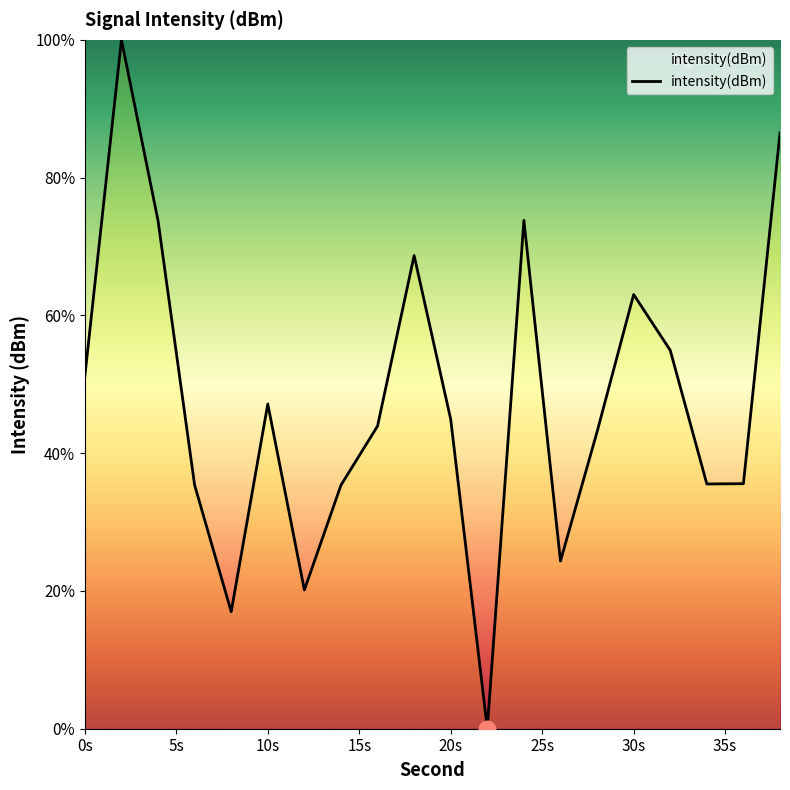

Is this an area chart (filled region under the line)?

No